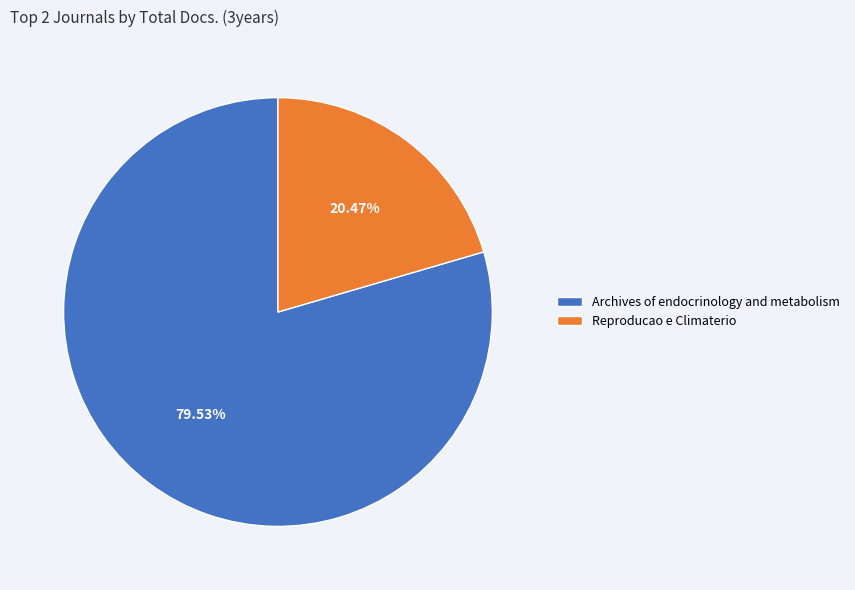

Which has a higher value, Archives of endocrinology and metabolism or Reproducao e Climaterio?

Archives of endocrinology and metabolism